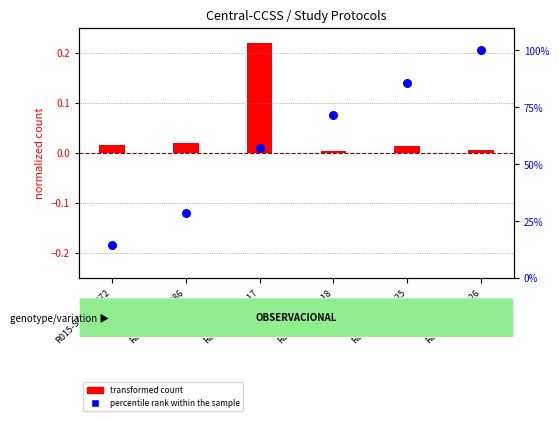

What is the change in value from R017-SABI-00117 to R017-SABI-00126?

+0.4